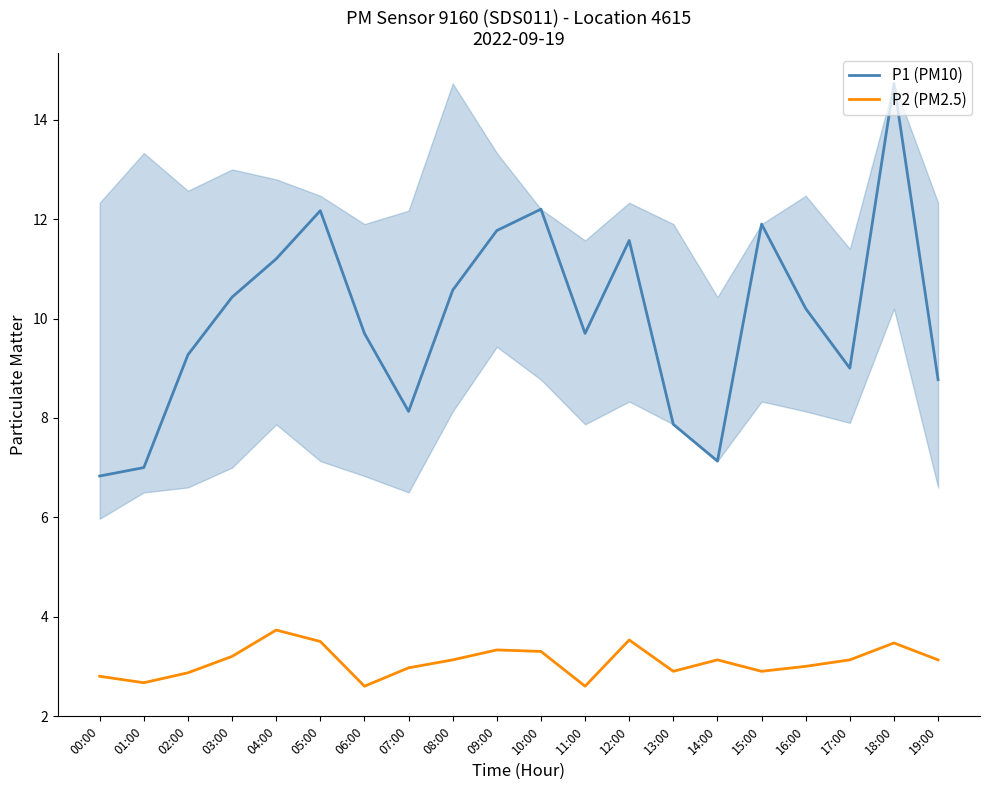

Is the value of P1 (PM10) at 16:00 greater than the value of P2 (PM2.5) at 14:00?

Yes